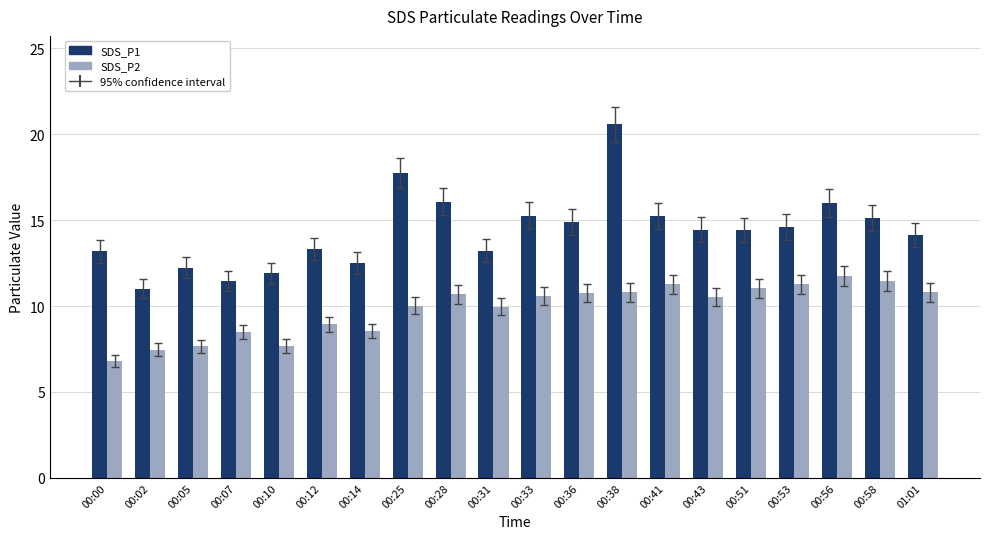

What is the label of the 16th bar from the left?

00:51